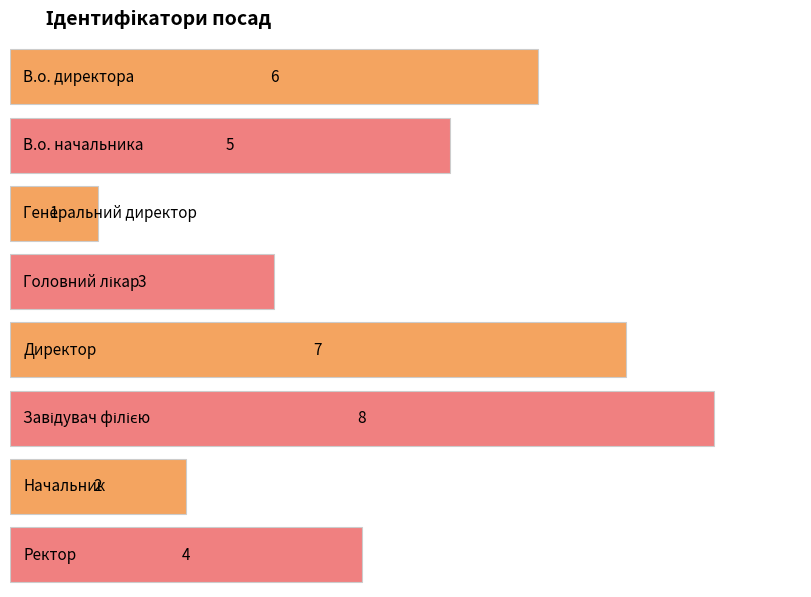

How many values are below 5?

4